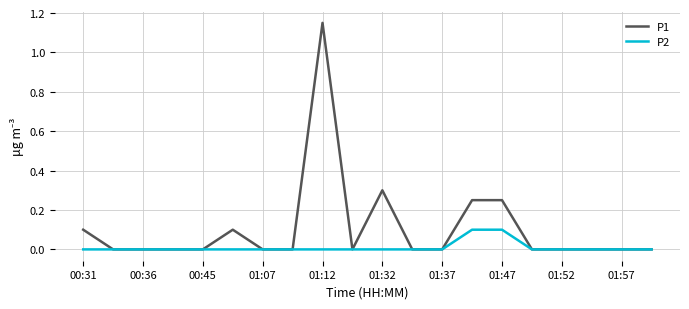

List the series in order of their overall mean, highest first.

P1, P2